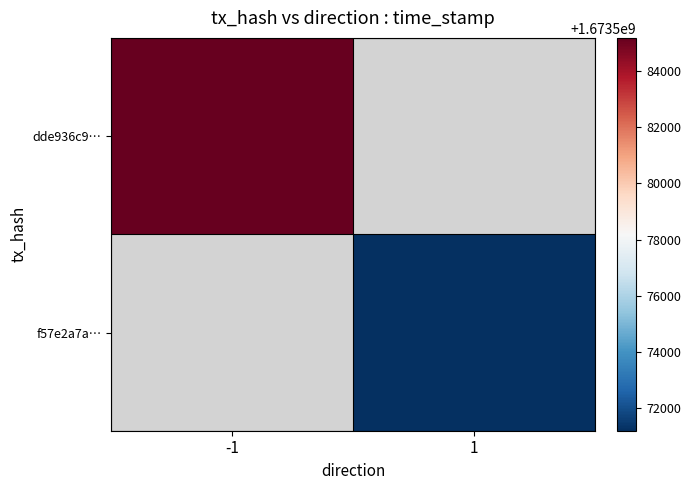

At which label is dde936c9… closest to 1673585185?

-1